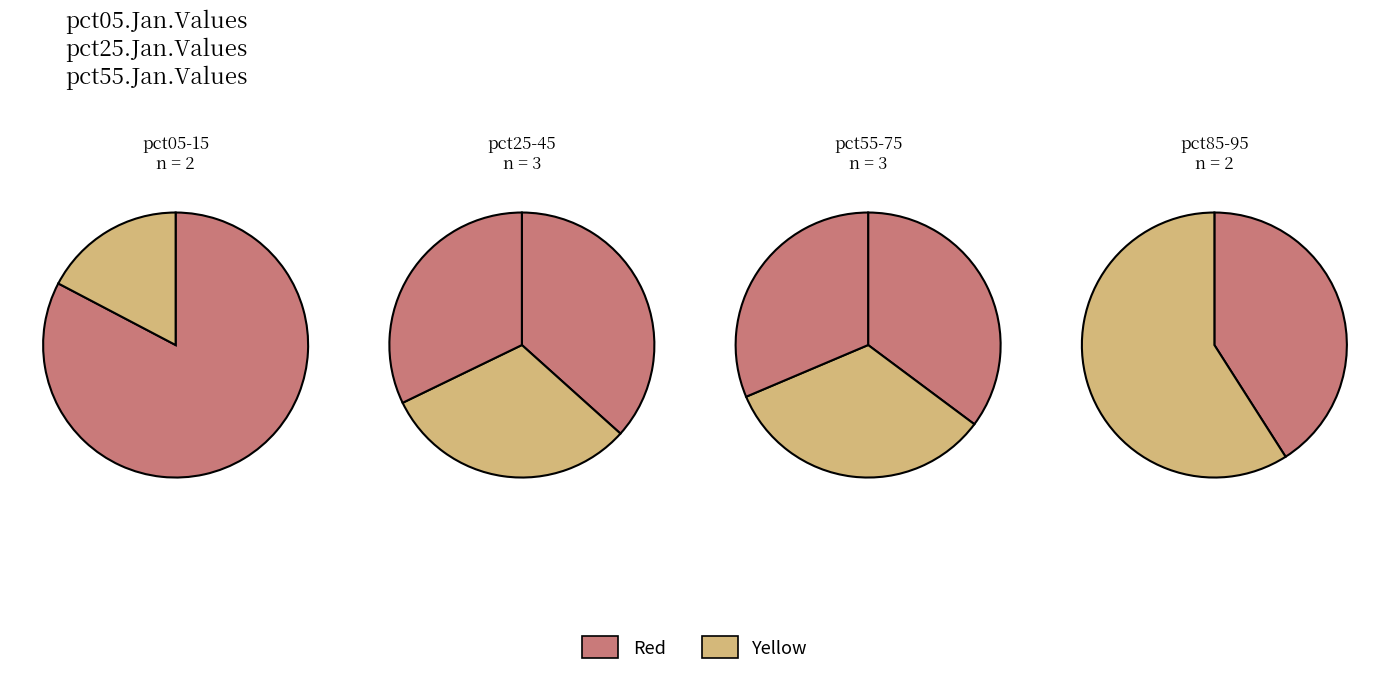

Count the number of slices in the pie.

10